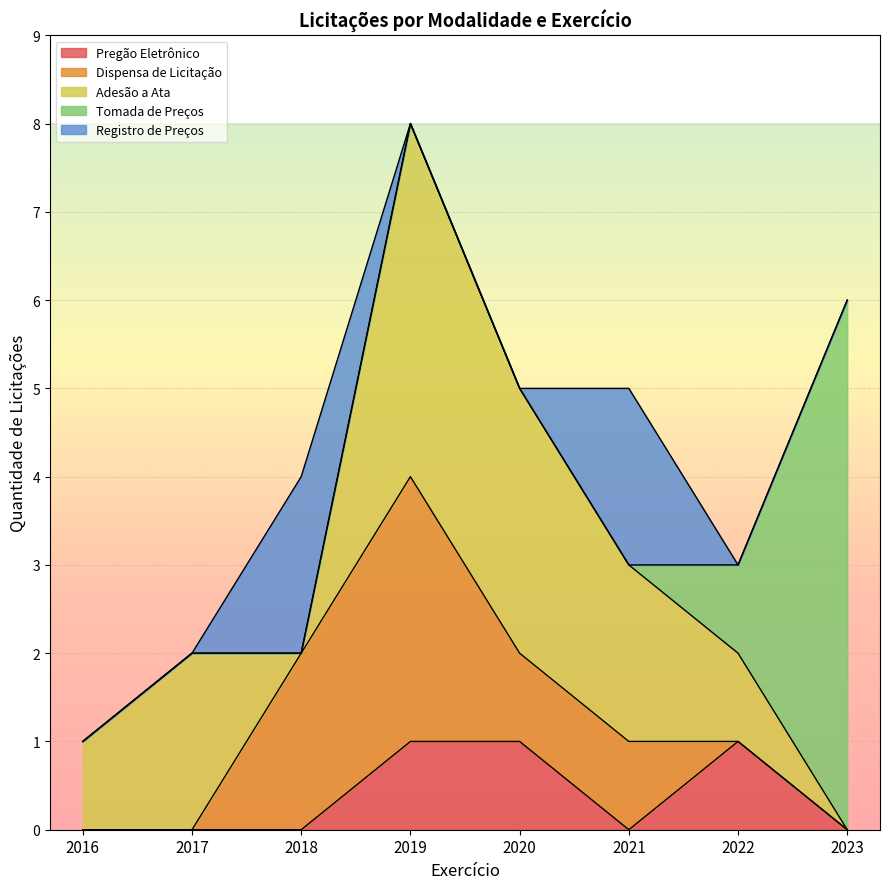

Is it true that Pregão Eletrônico equals 1 at 2016?

False